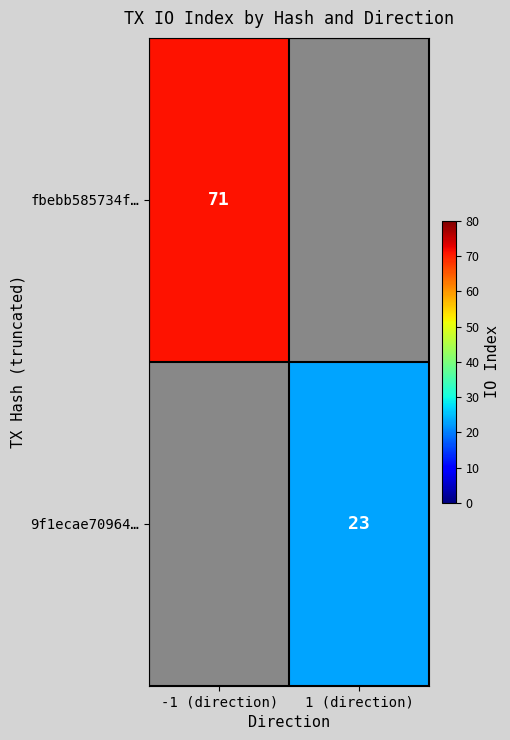

Between 1 (direction) and -1 (direction), which is larger?

-1 (direction)